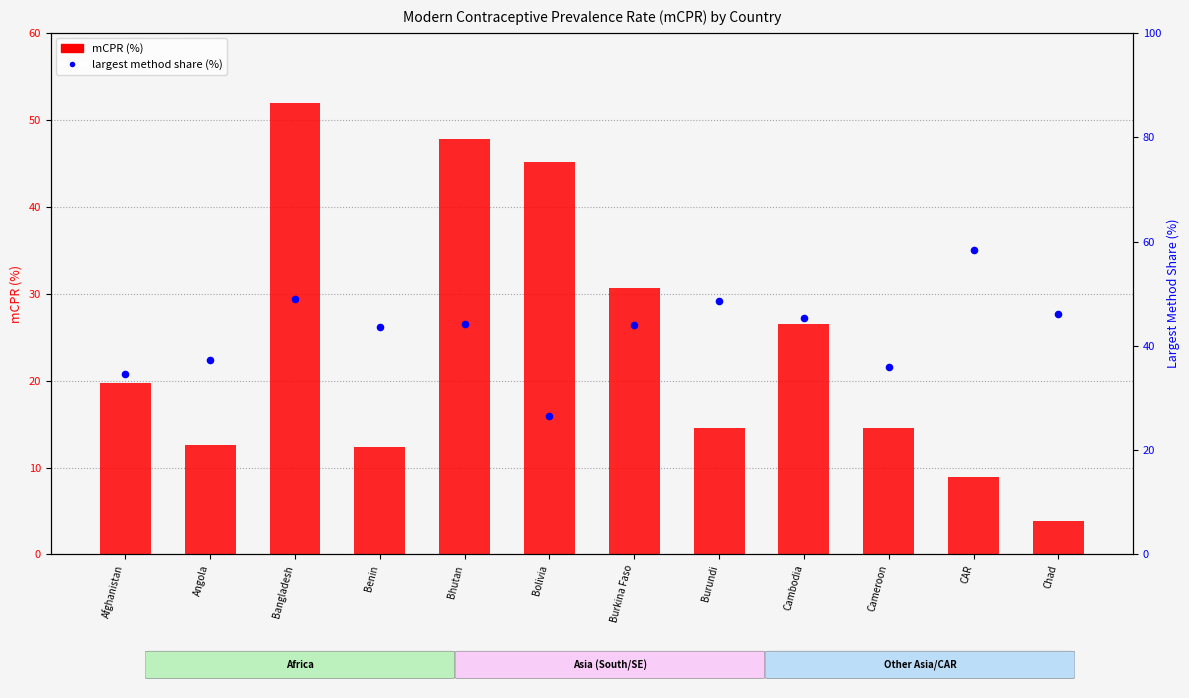

Which series contains the highest Y value?

largest % method (right)